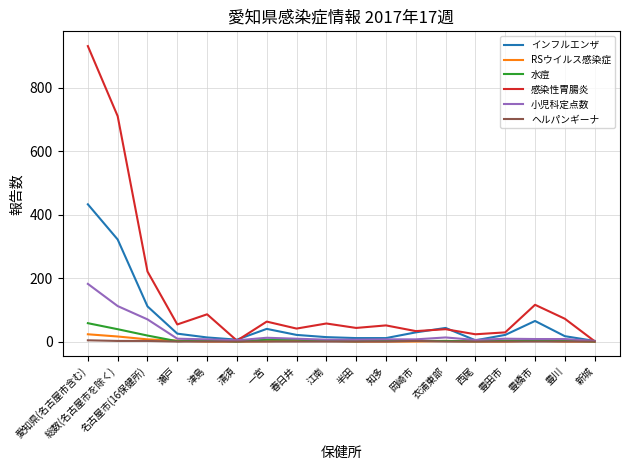

What is the difference between the second highest and minimum values in the ヘルパンギーナ series?

2